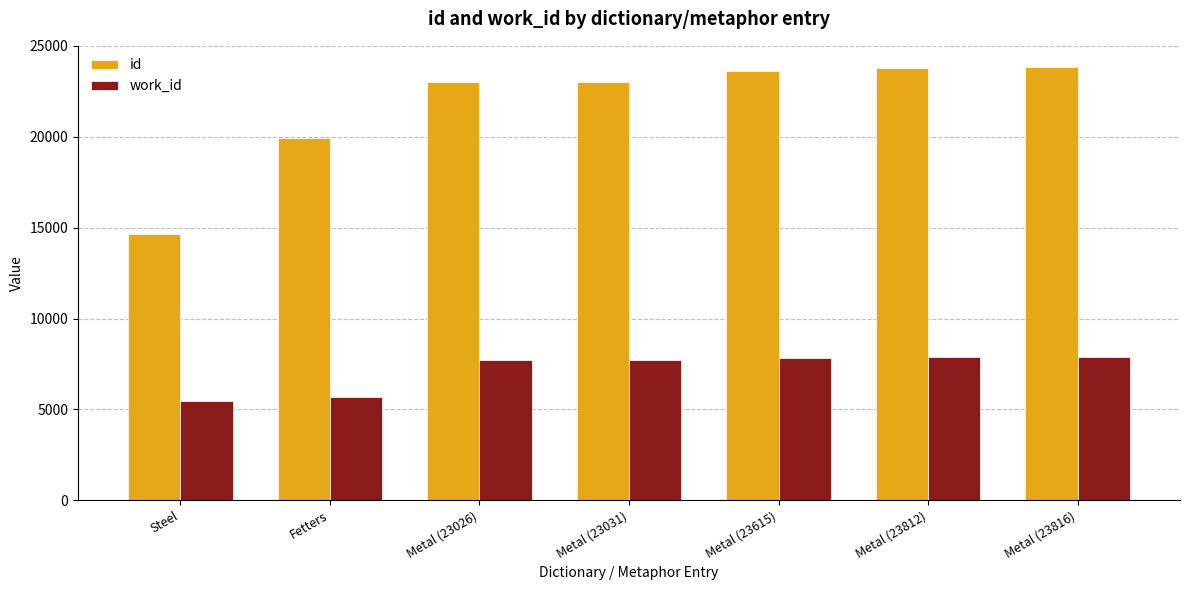

At which label is id closest to 19227?

Fetters